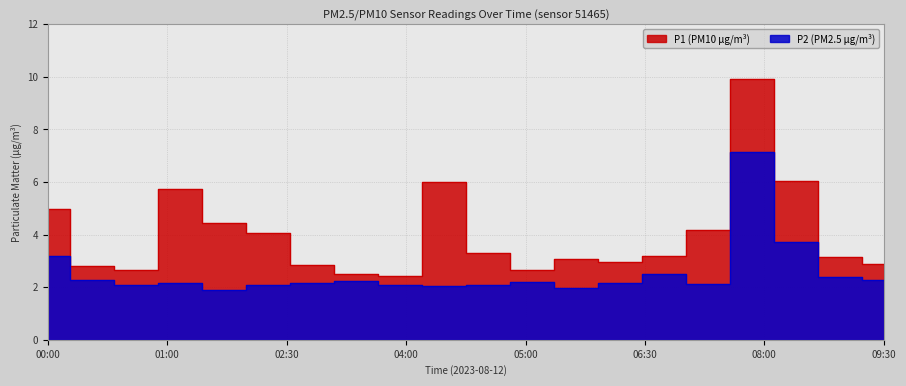

How many lines are shown in the chart?

2